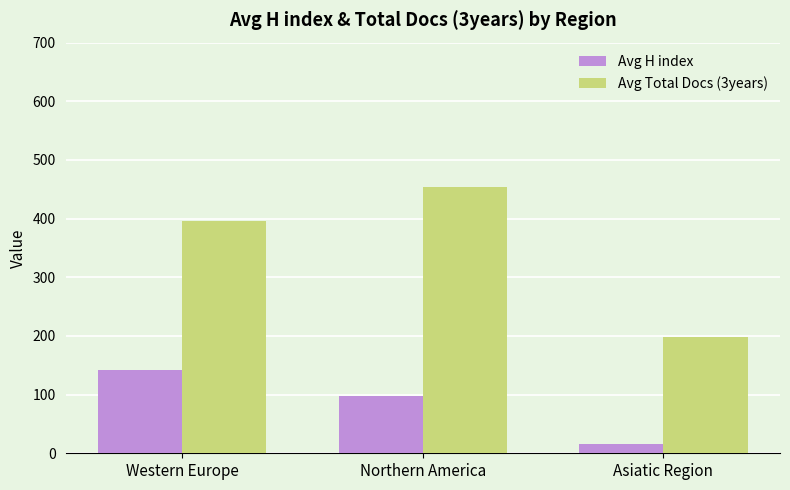

Which category has the highest value in the Avg H index series?

Western Europe